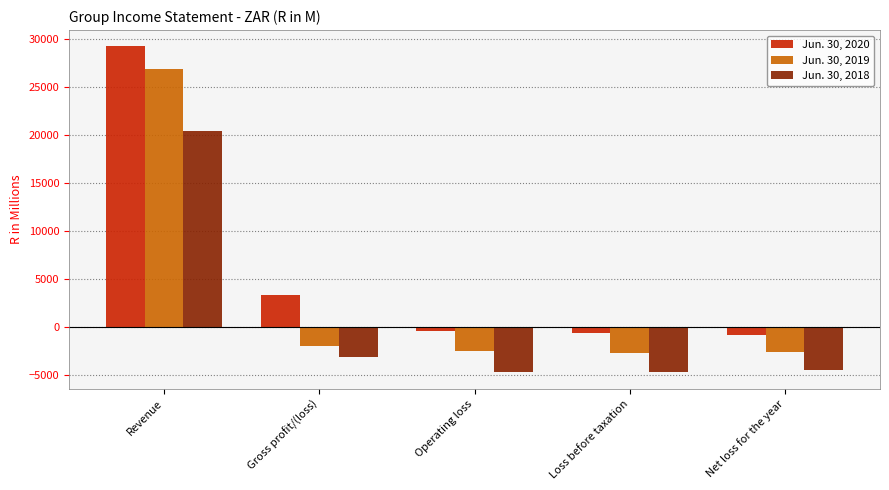

What is the maximum value shown in the chart?

29245